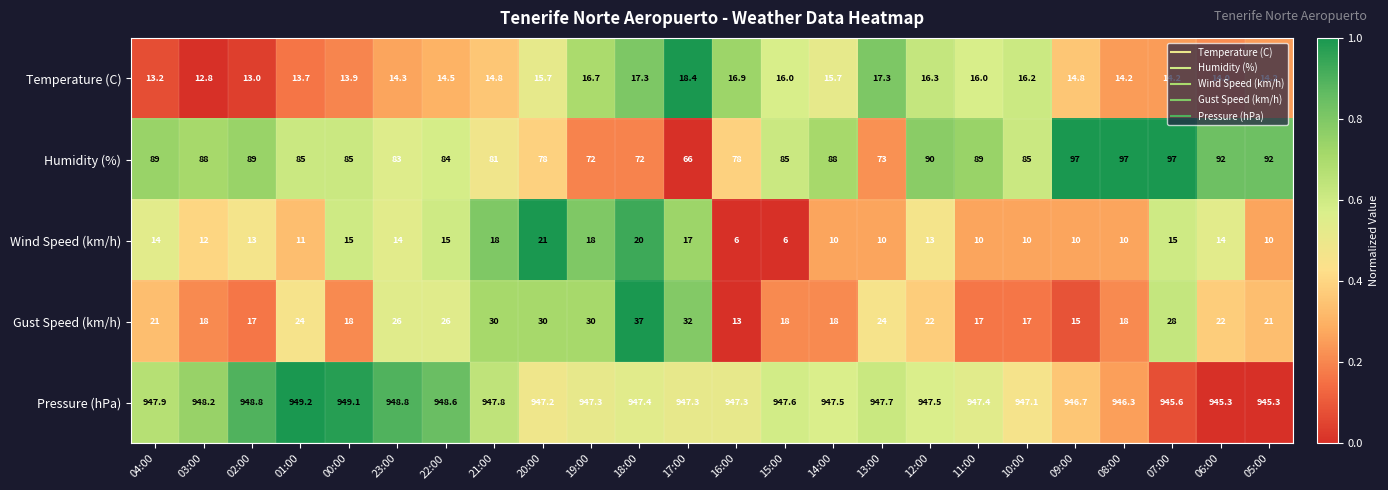

The Temperature (C) series shows 15.7 at 14:00. True or false?

True